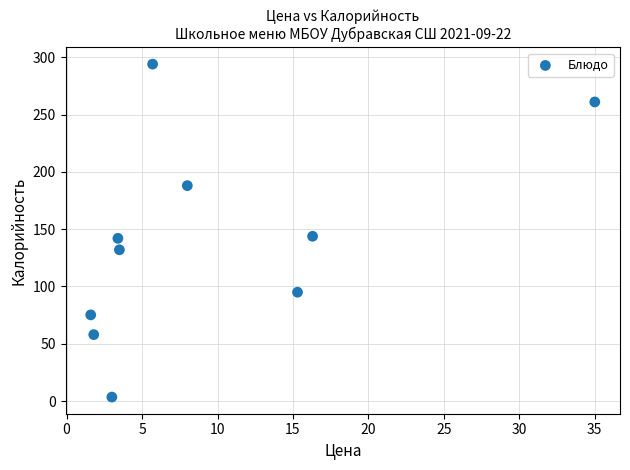

What is the average X value?

9.4